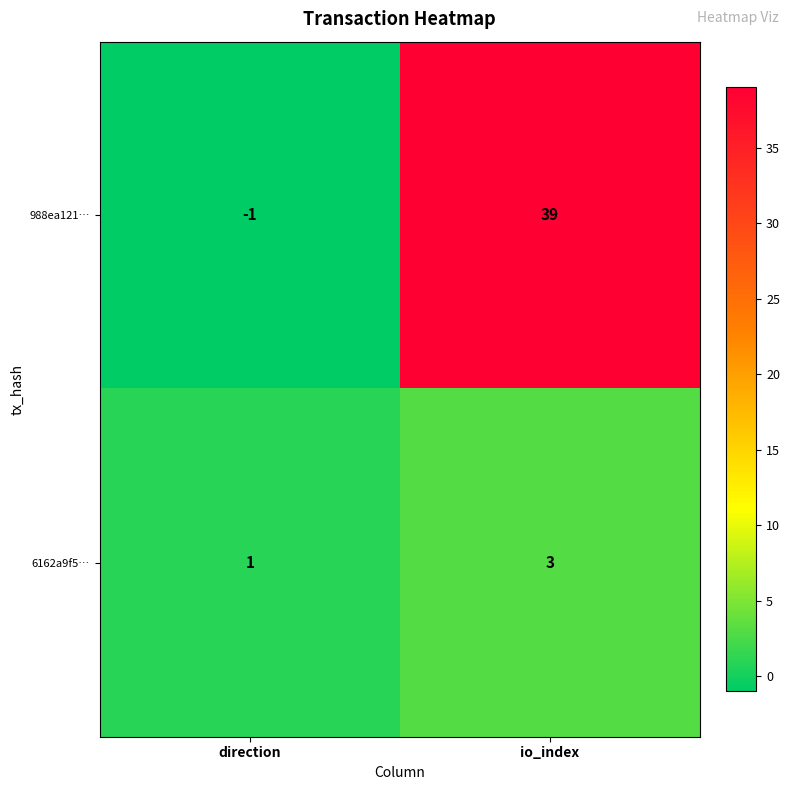

Count the number of categories in the chart.

2